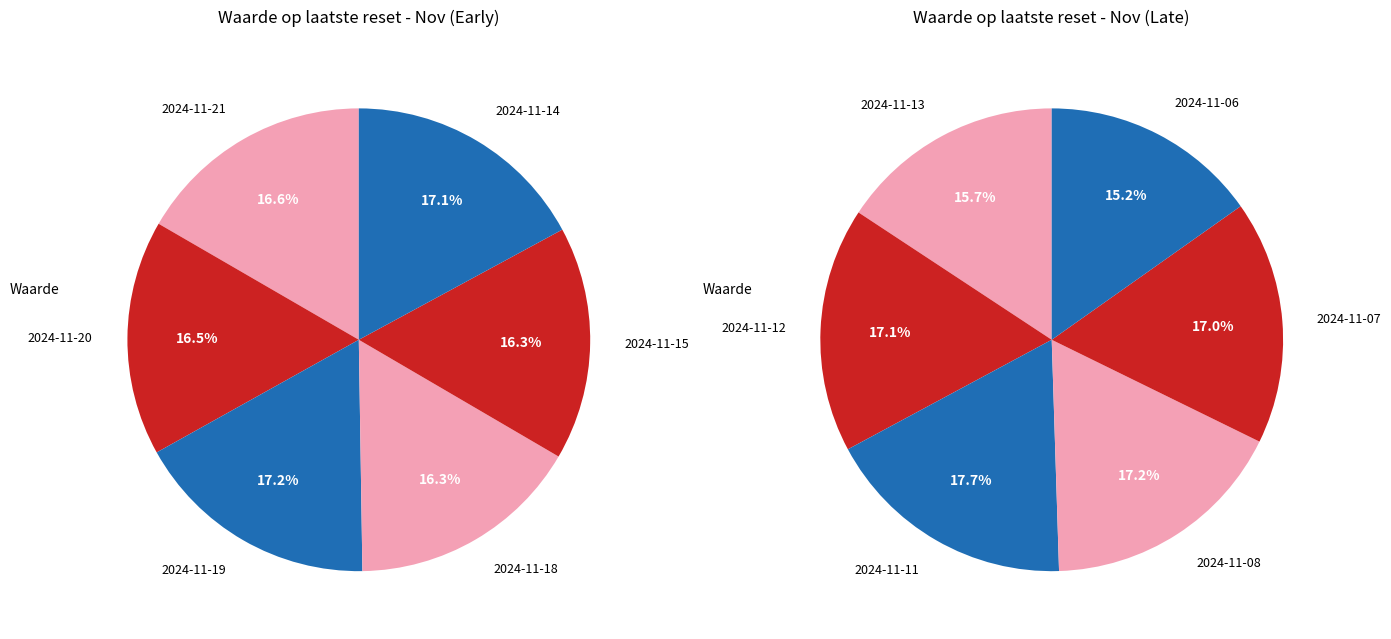

Does 2024-11-15 account for over 50% of the chart?

No